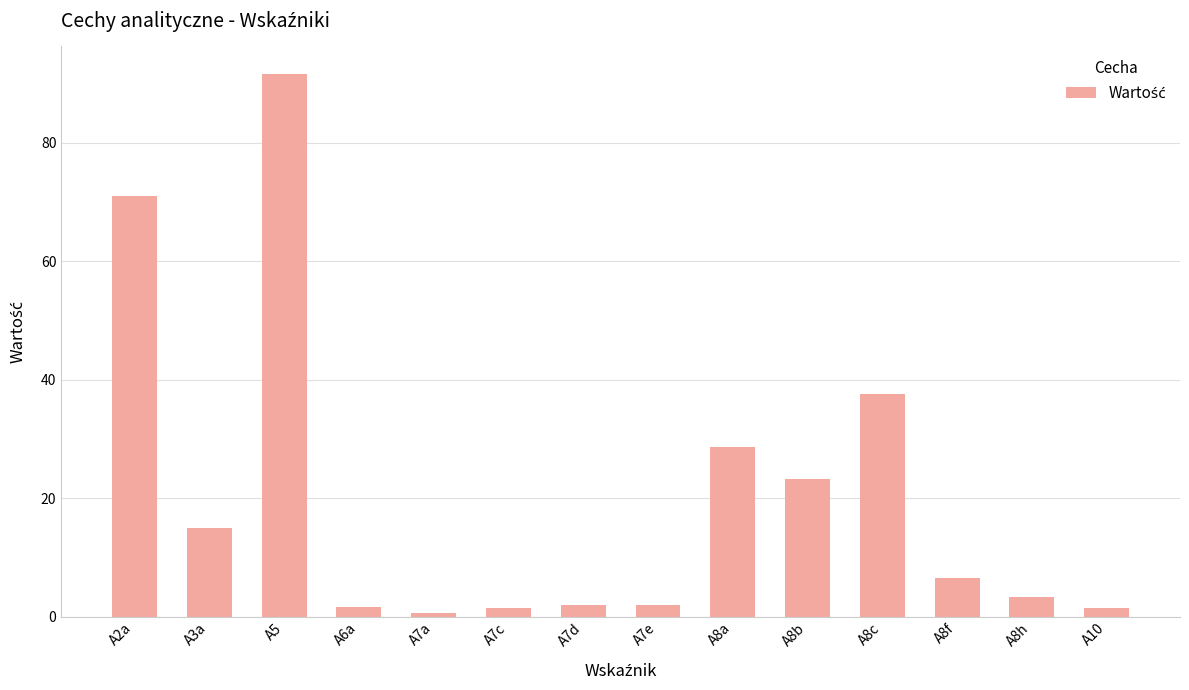

Are the bars horizontal?

No